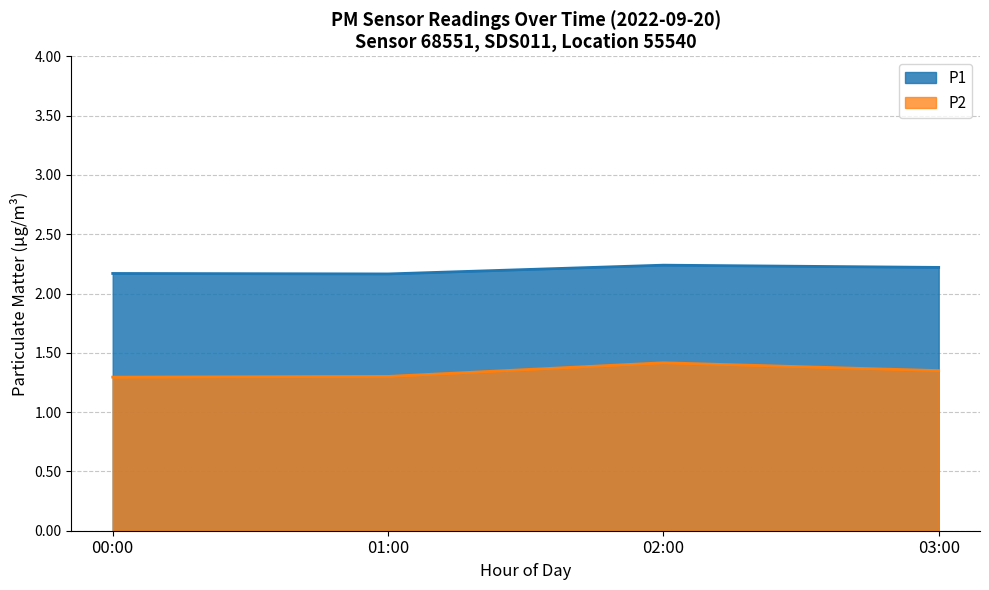

What position from the left is 02:00?

3